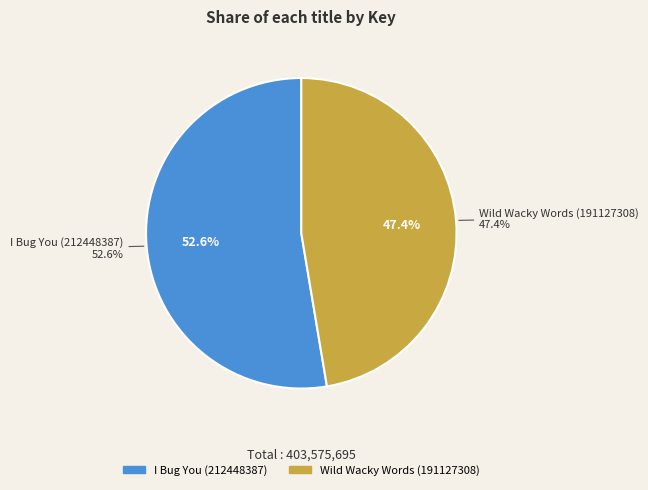

How many segments does this pie chart have?

2